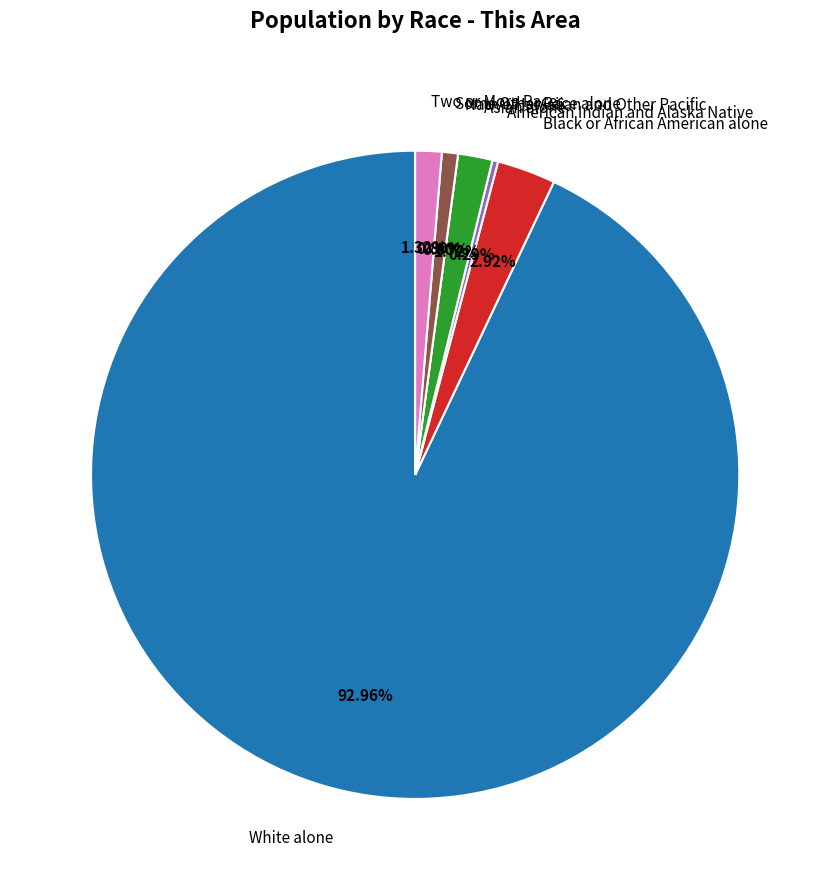

What is the majority slice?

White alone